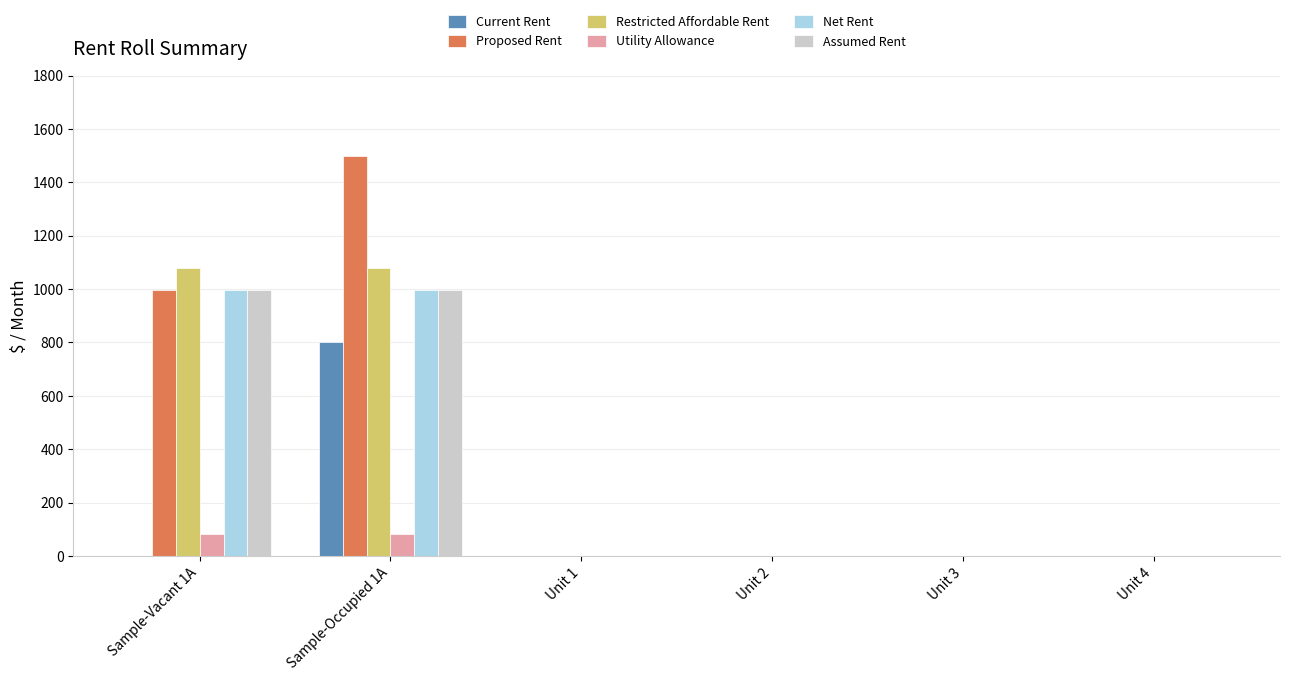

What are all the series names shown in the legend?

Current Rent, Proposed Rent, Restricted Affordable Rent, Utility Allowance, Net Rent, Assumed Rent